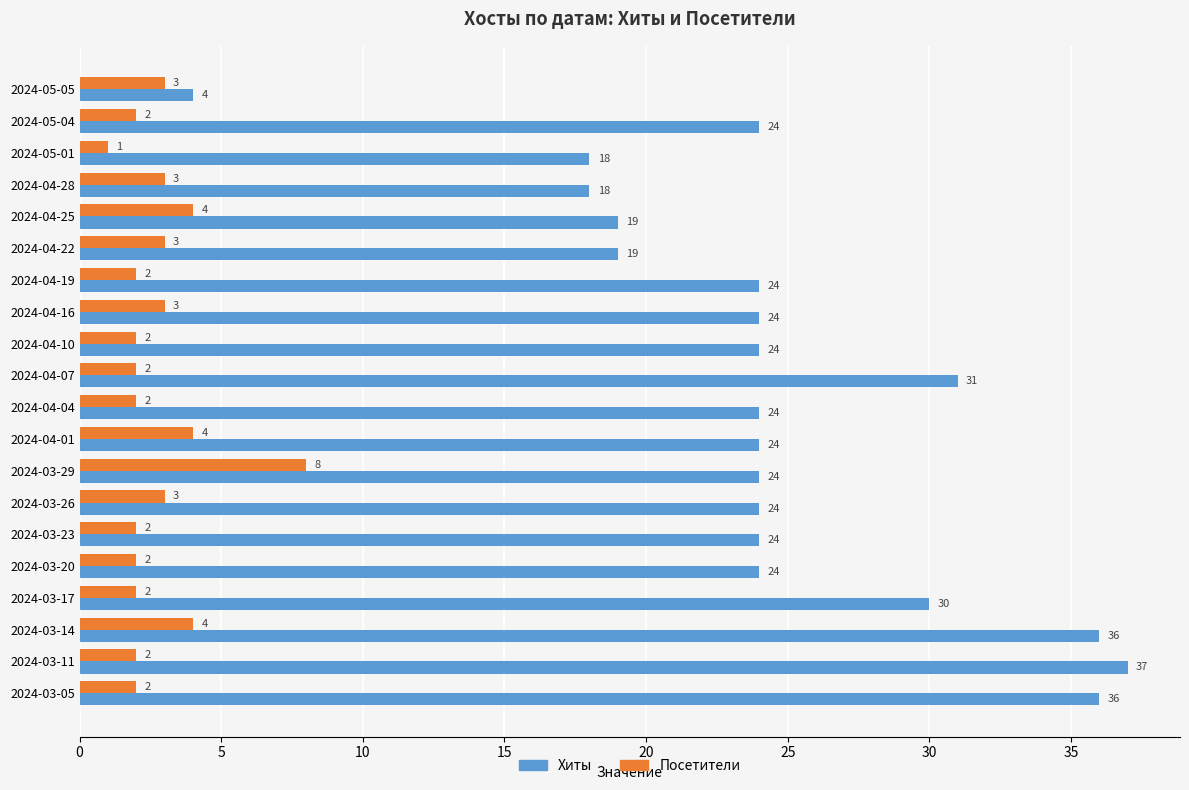

What is the difference between the maximum and minimum values in the Хиты series?

33